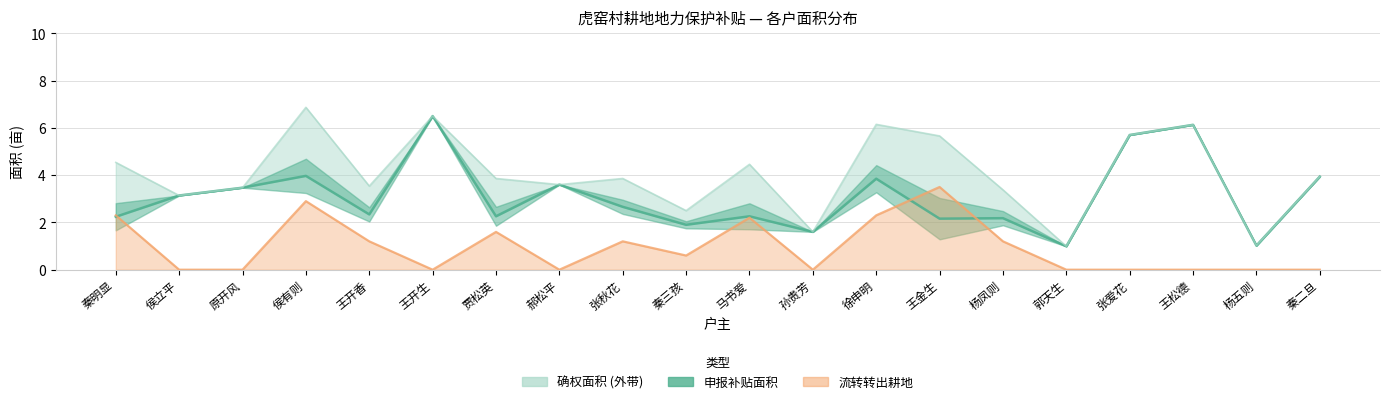

True or false: 确权面积 and 申报补贴面积 cross at least once.

False